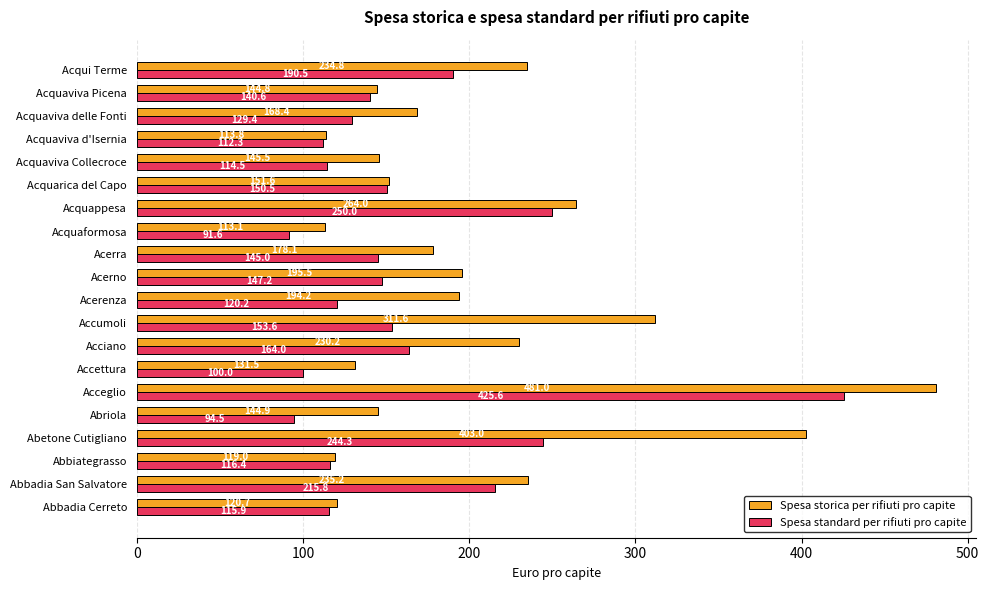

List the series in order of their peak value, highest first.

Spesa storica per rifiuti pro capite, Spesa standard per rifiuti pro capite